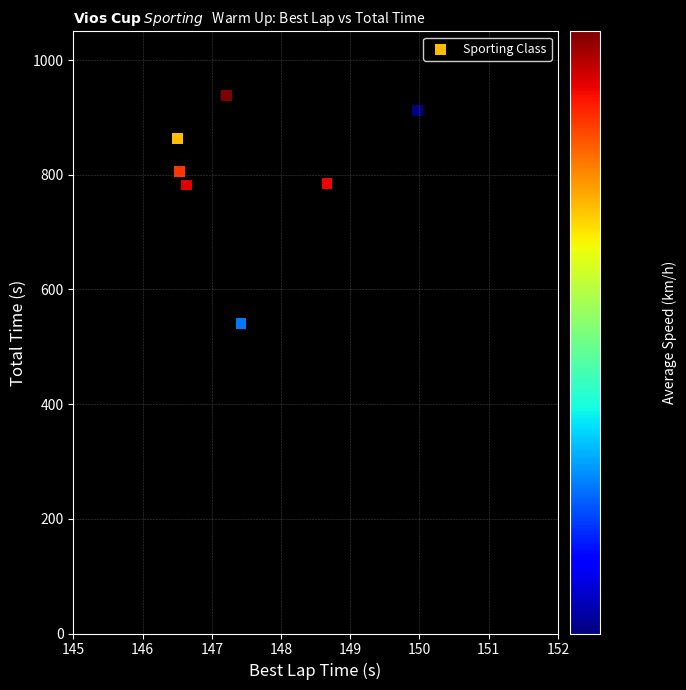

What is the range of Y values (max minus min)?

397.4